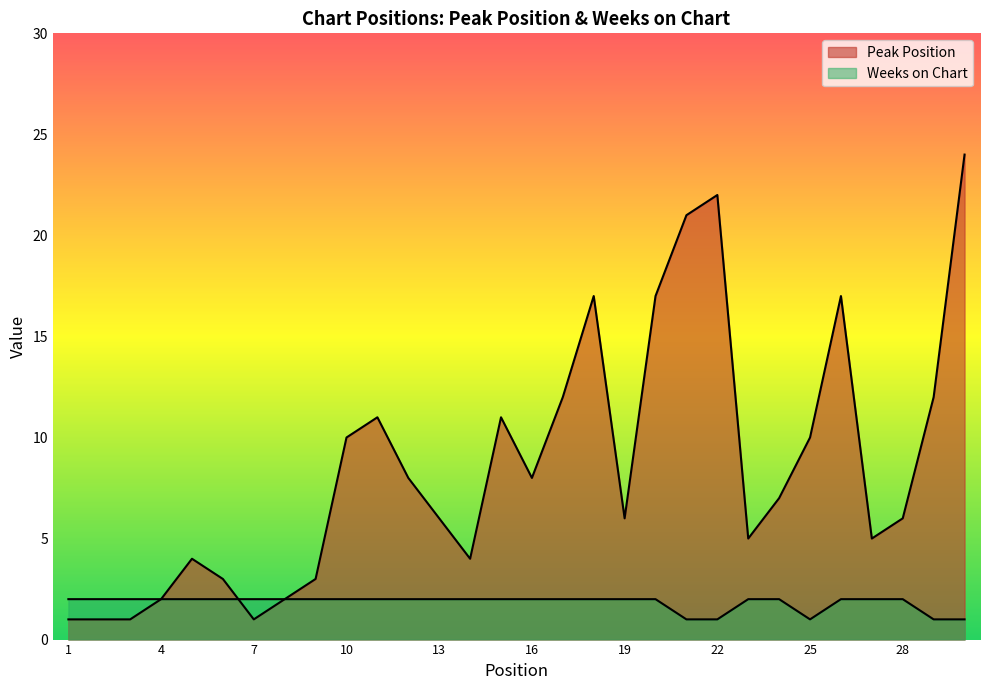

Which series has the widest spread of values?

Peak Position